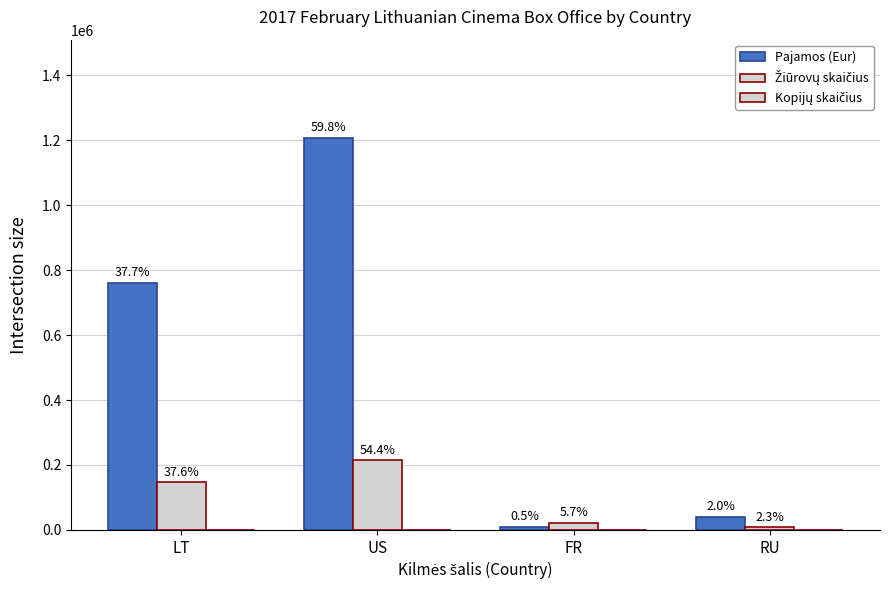

Is it true that Žiūrovų skaičius equals 8106.2 at FR?

False